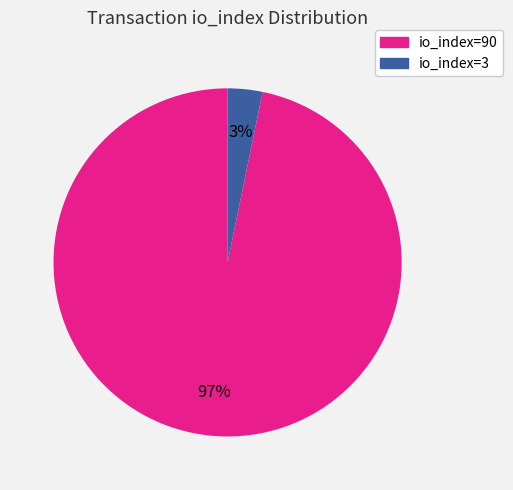

Rank the categories by value from highest to lowest.

io_index=90, io_index=3